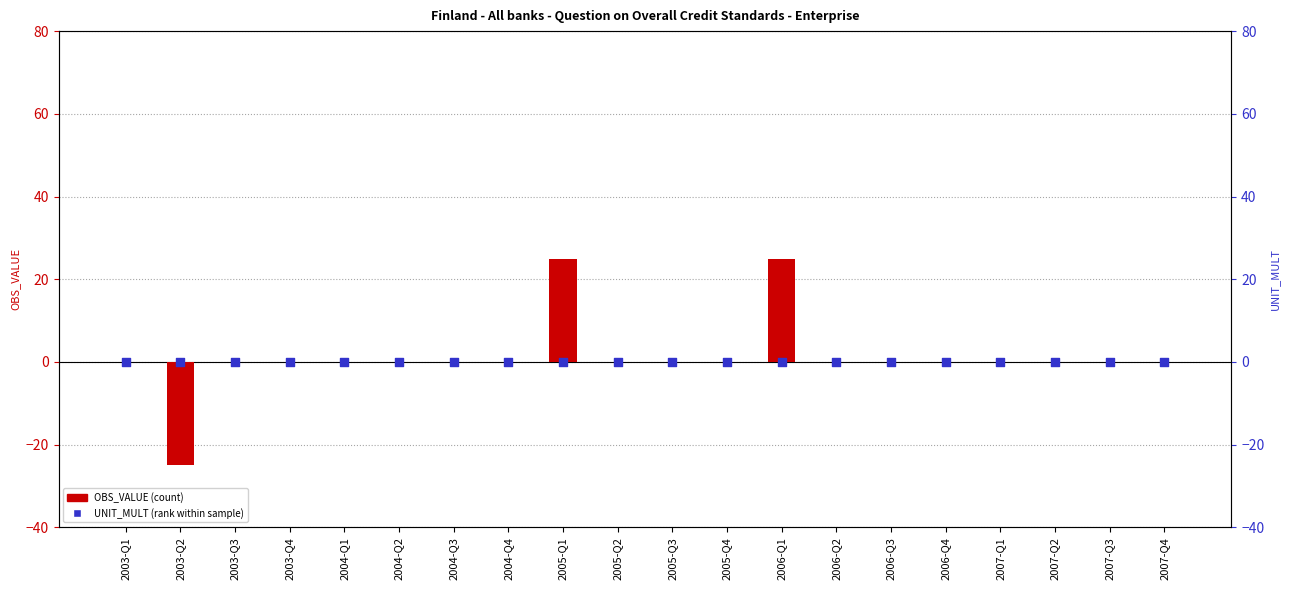

At which category is the sum across all series the highest?

2005-Q1